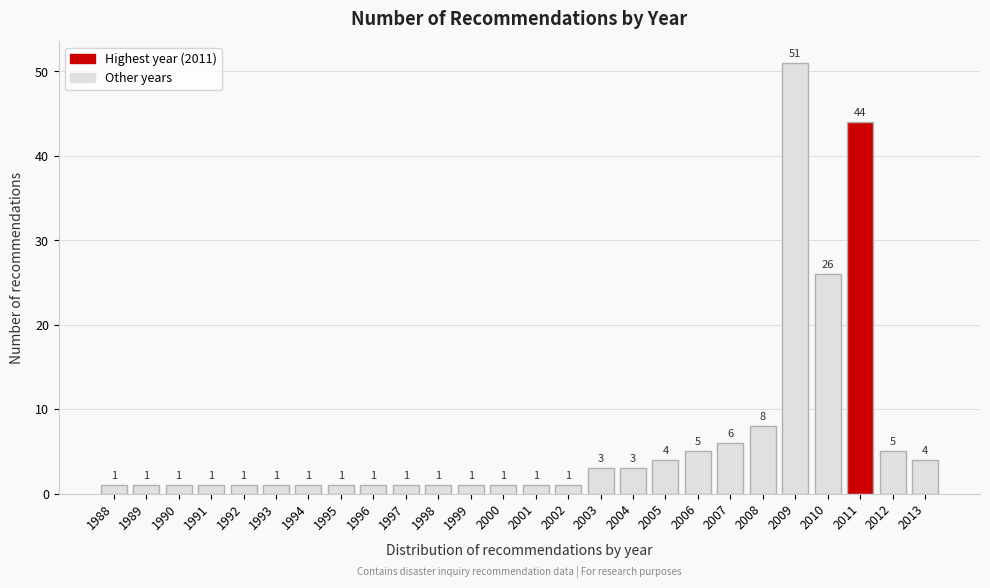

Reading left to right, transcribe all the data shown in this chart.

1988=1	1989=1	1990=1	1991=1	1992=1	1993=1	1994=1	1995=1	1996=1	1997=1	1998=1	1999=1	2000=1	2001=1	2002=1	2003=3	2004=3	2005=4	2006=5	2007=6	2008=8	2009=51	2010=26	2011=44	2012=5	2013=4